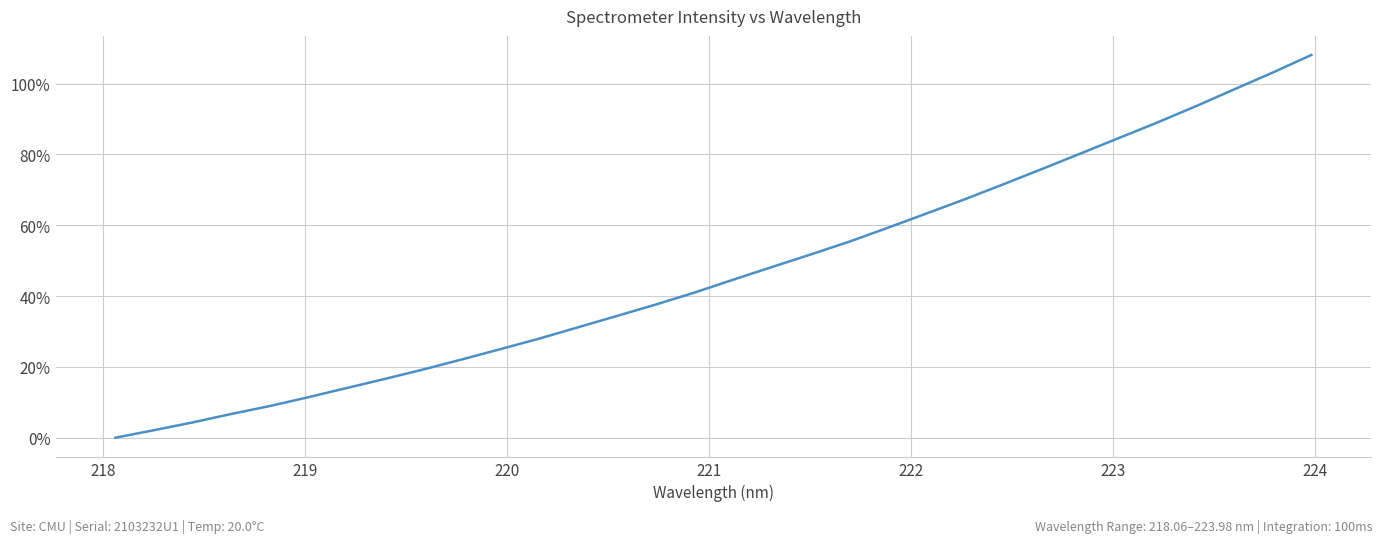

What is the maximum value shown in the chart?

108.1